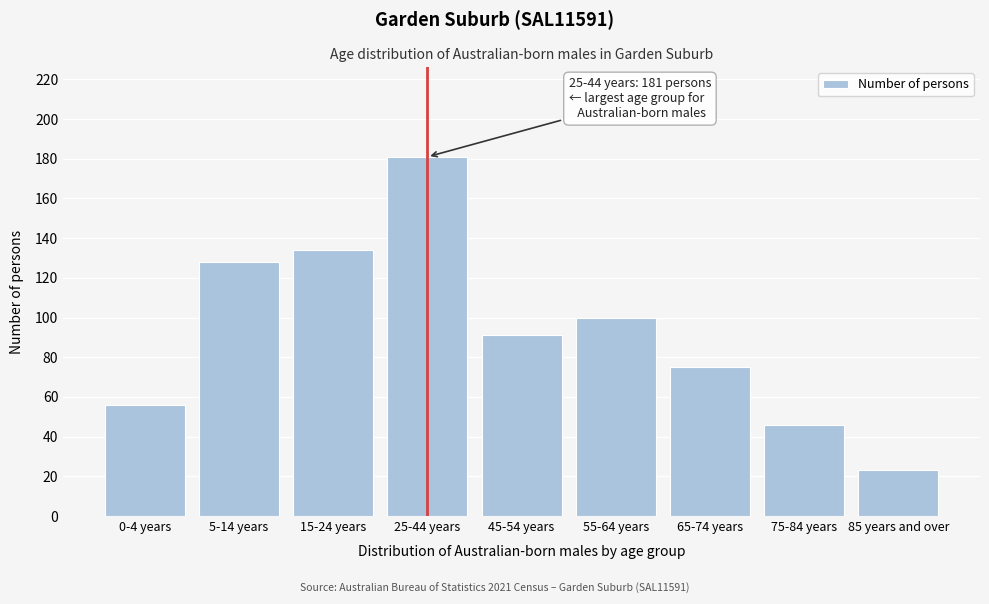

Reading left to right, list all the values displayed in this chart.

56	128	134	181	91	100	75	46	23